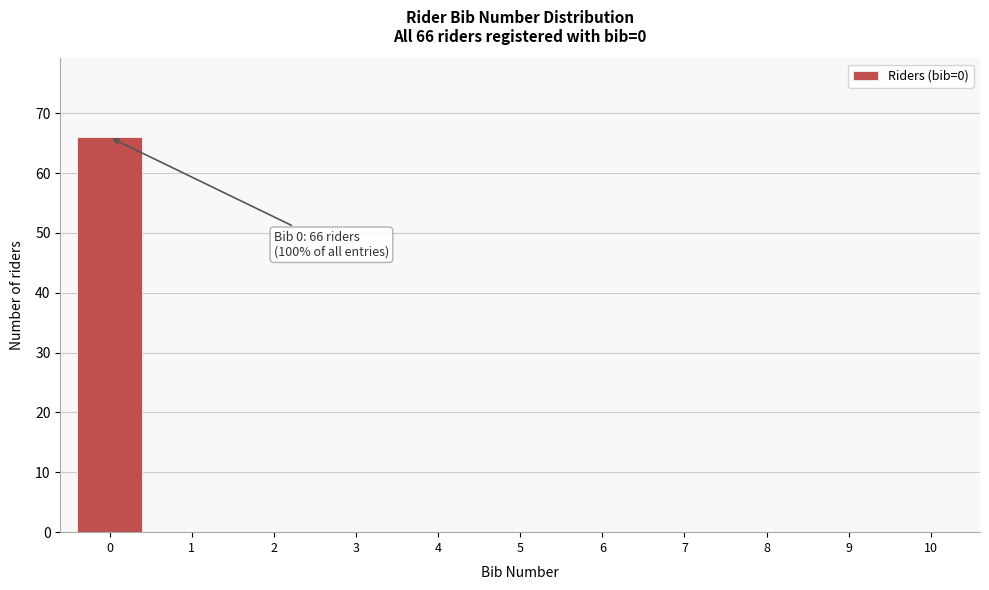

Reading right to left, extract all data points from this chart.

10=0	9=0	8=0	7=0	6=0	5=0	4=0	3=0	2=0	1=0	0=66